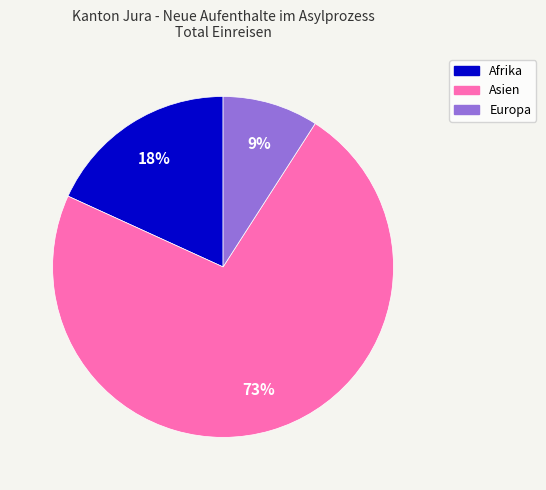

Rank the categories by value from lowest to highest.

Europa, Afrika, Asien